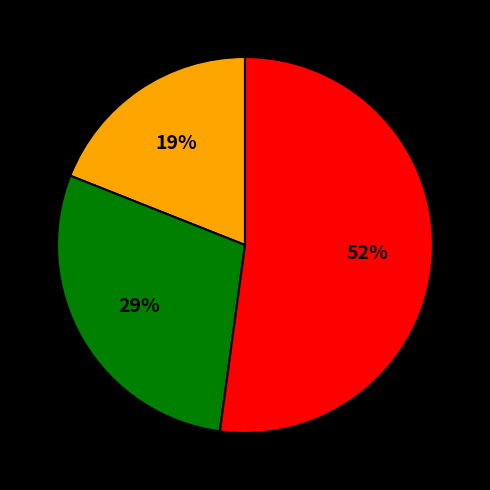

To the nearest percent, what is the average slice percentage?

33%